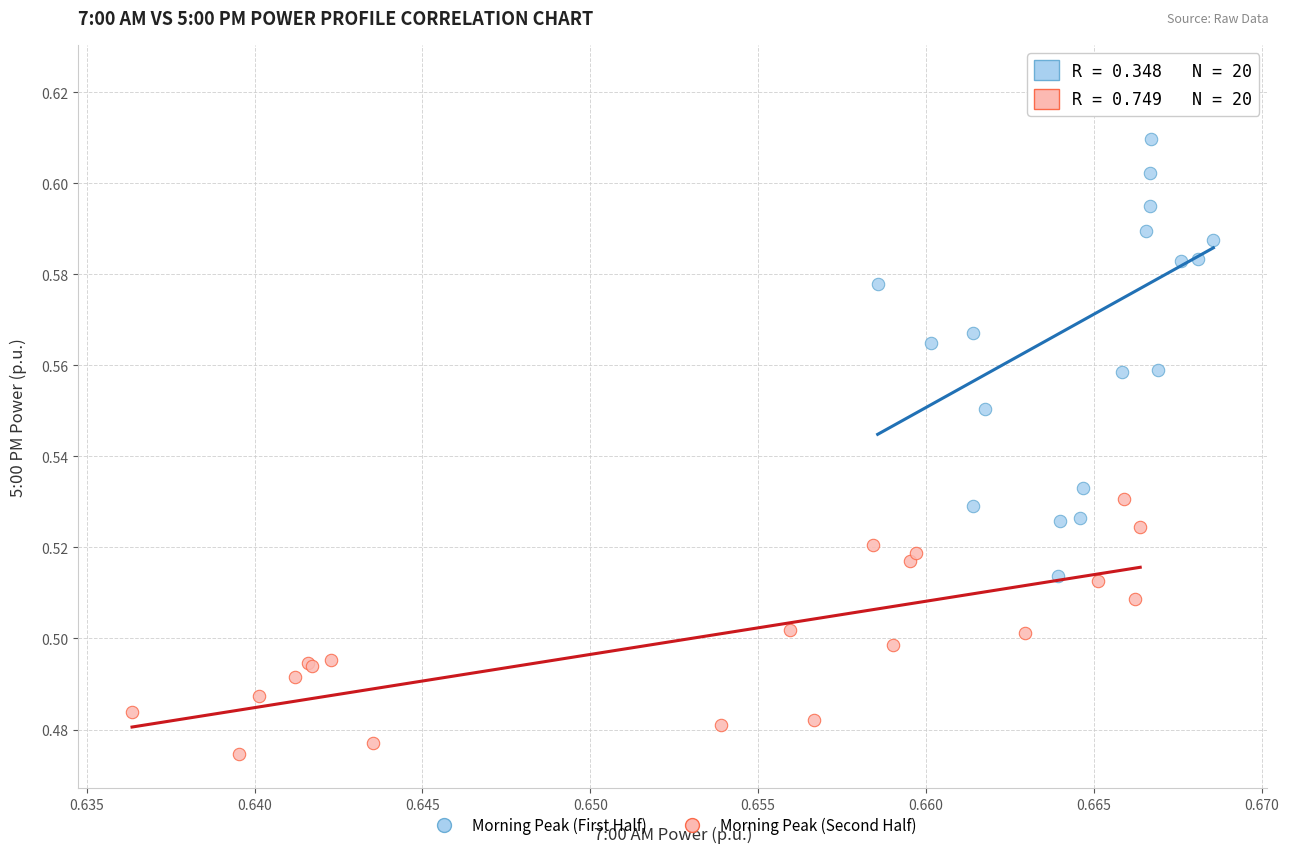

Which series has the largest Y range (max minus min)?

Morning Peak (First Half)